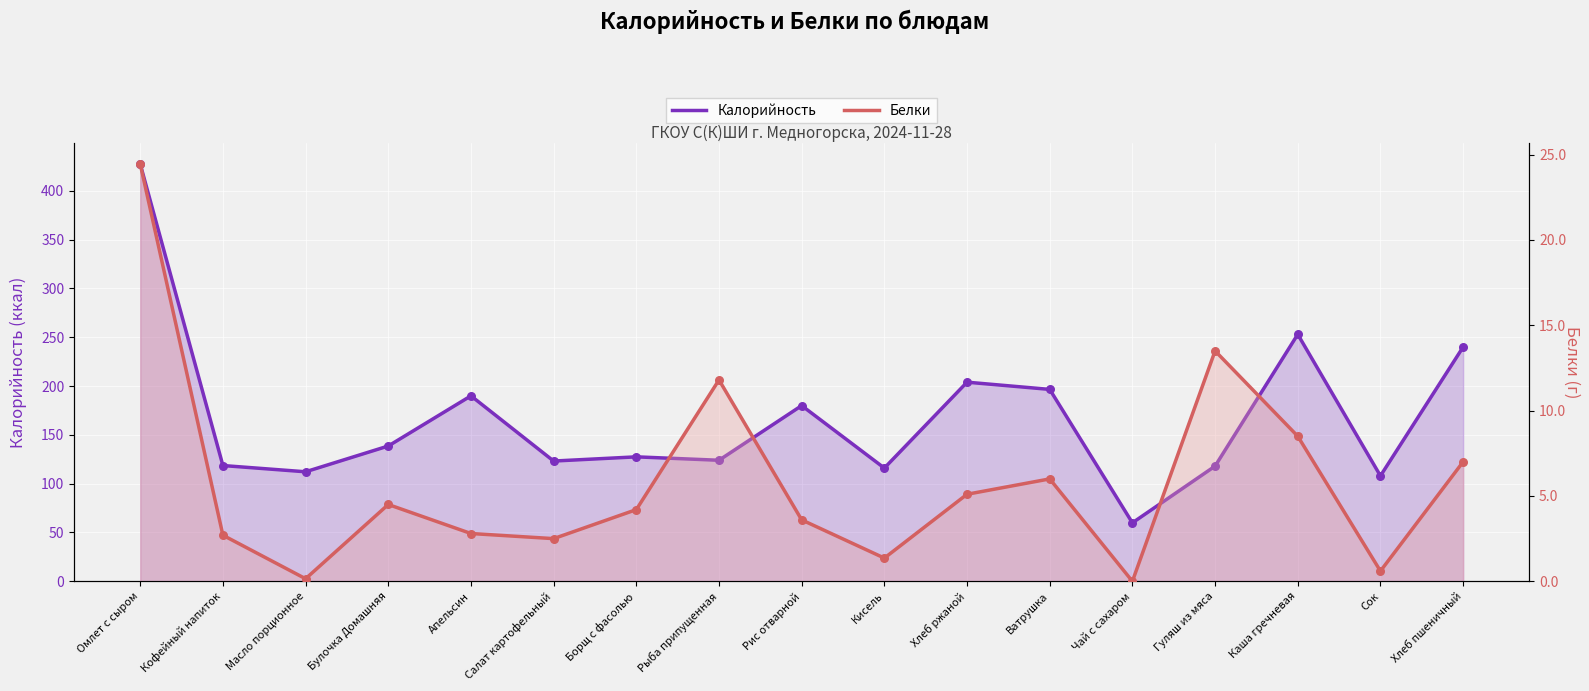

What is the total value across all series at Сок?

108.6